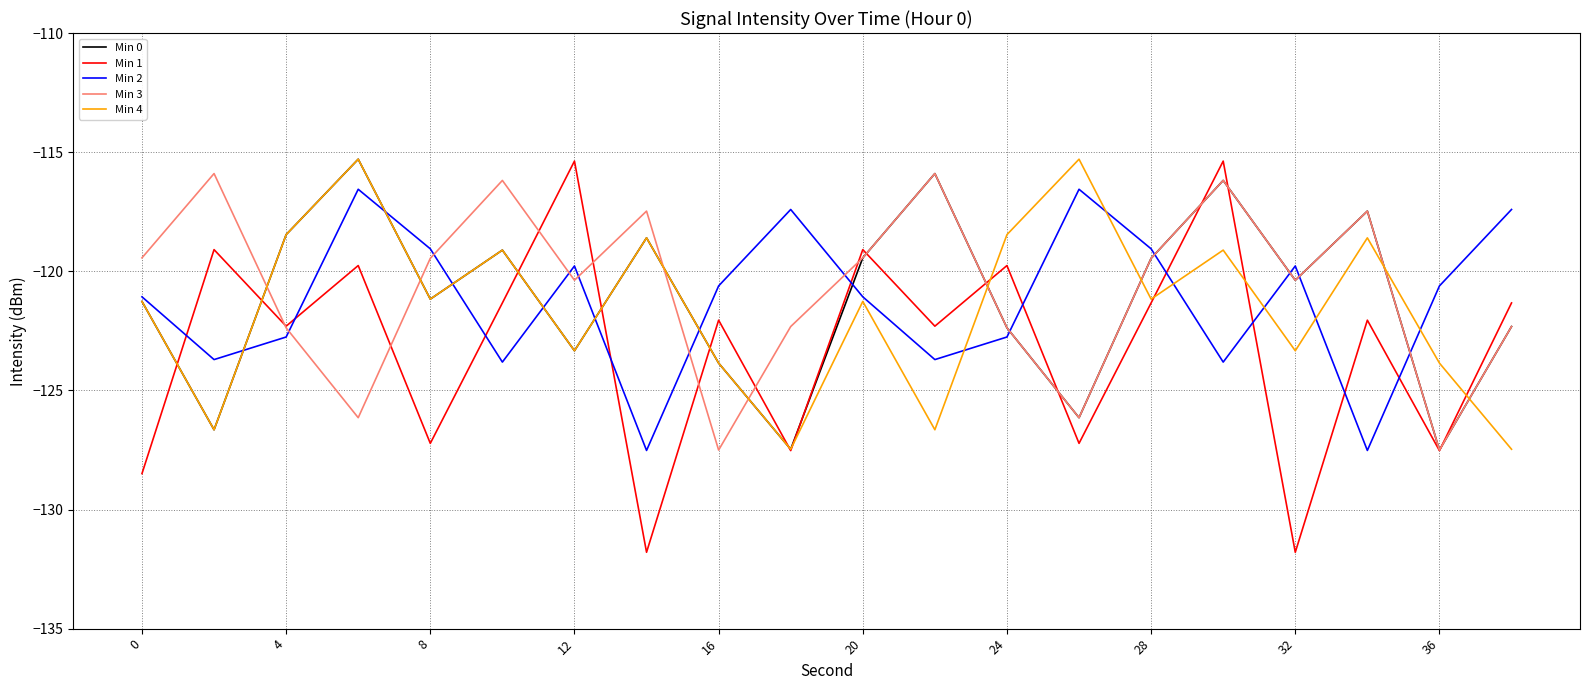

How many intersections are there between Min 1 and Min 2?

10